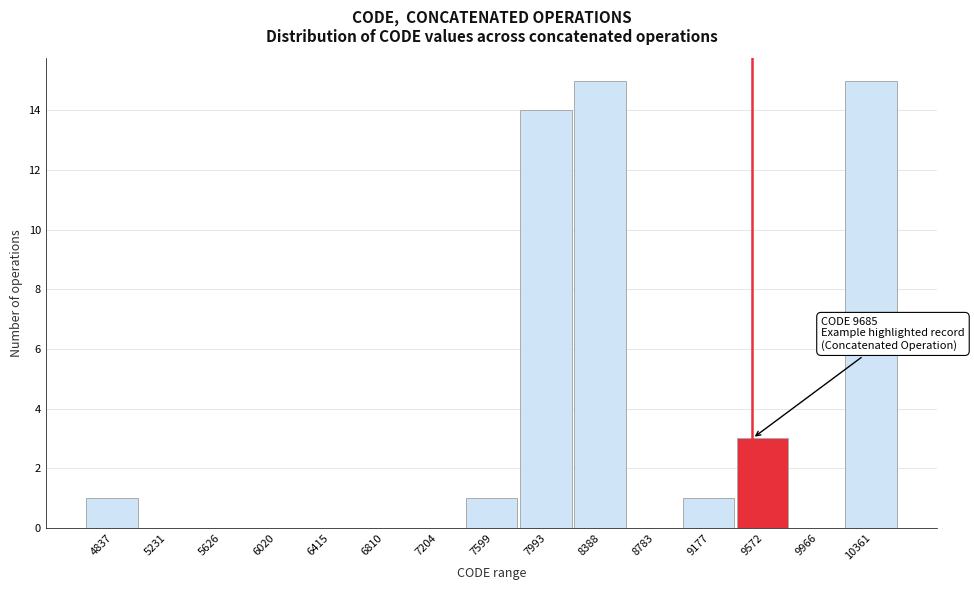

Reading left to right, extract all data points from this chart.

4837=1	5231=0	5626=0	6020=0	6415=0	6810=0	7204=0	7599=1	7993=14	8388=15	8783=0	9177=1	9572=3	9966=0	10361=15